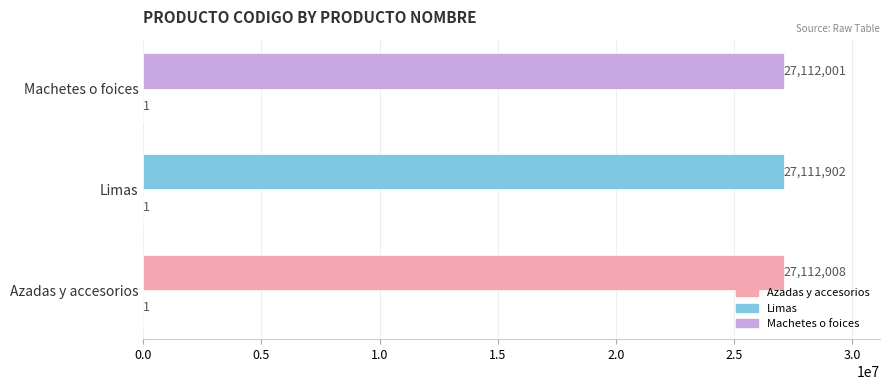

Count the number of categories in the chart.

3